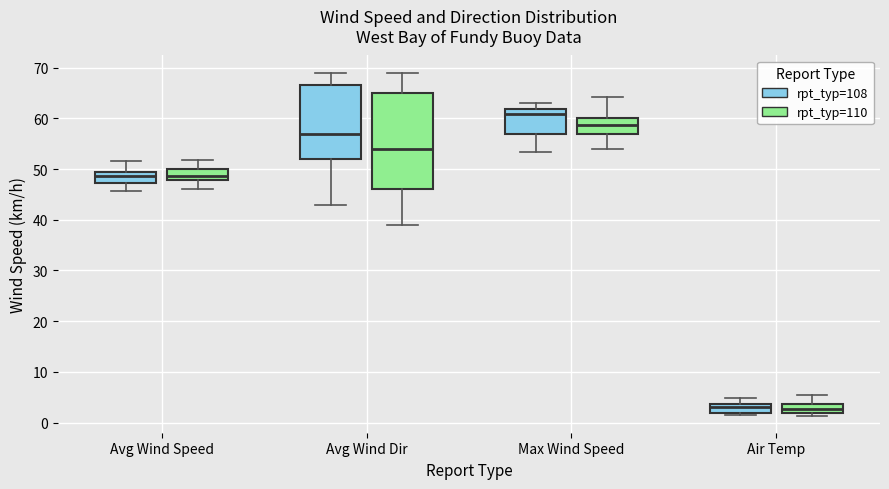

Which box is the tallest, from its lower edge to its upper edge?

Avg Wind Dir (rpt_typ=110)